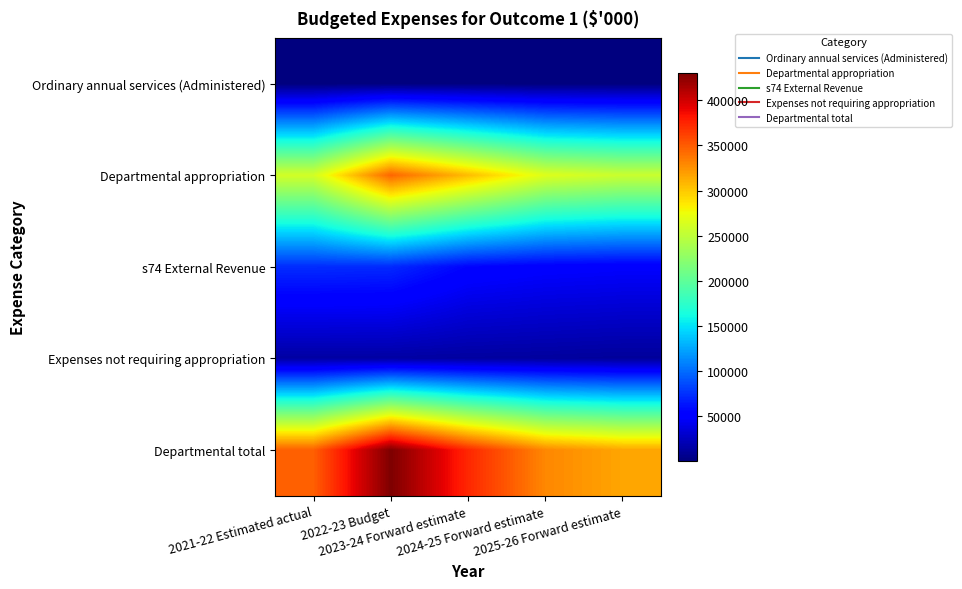

Reading left to right, list all the values displayed in this chart.

Ordinary annual services (Administered): 2021-22 Estimated actual=19	2022-23 Budget=19	2023-24 Forward estimate=19	2024-25 Forward estimate=19	2025-26 Forward estimate=19
Departmental appropriation: 2021-22 Estimated actual=261064	2022-23 Budget=345316	2023-24 Forward estimate=305591	2024-25 Forward estimate=266791	2025-26 Forward estimate=256210
s74 External Revenue: 2021-22 Estimated actual=72885	2022-23 Budget=71567	2023-24 Forward estimate=55168	2024-25 Forward estimate=50703	2025-26 Forward estimate=49016
Expenses not requiring appropriation: 2021-22 Estimated actual=13986	2022-23 Budget=13879	2023-24 Forward estimate=12820	2024-25 Forward estimate=12107	2025-26 Forward estimate=10674
Departmental total: 2021-22 Estimated actual=347935	2022-23 Budget=430762	2023-24 Forward estimate=373579	2024-25 Forward estimate=329601	2025-26 Forward estimate=315900